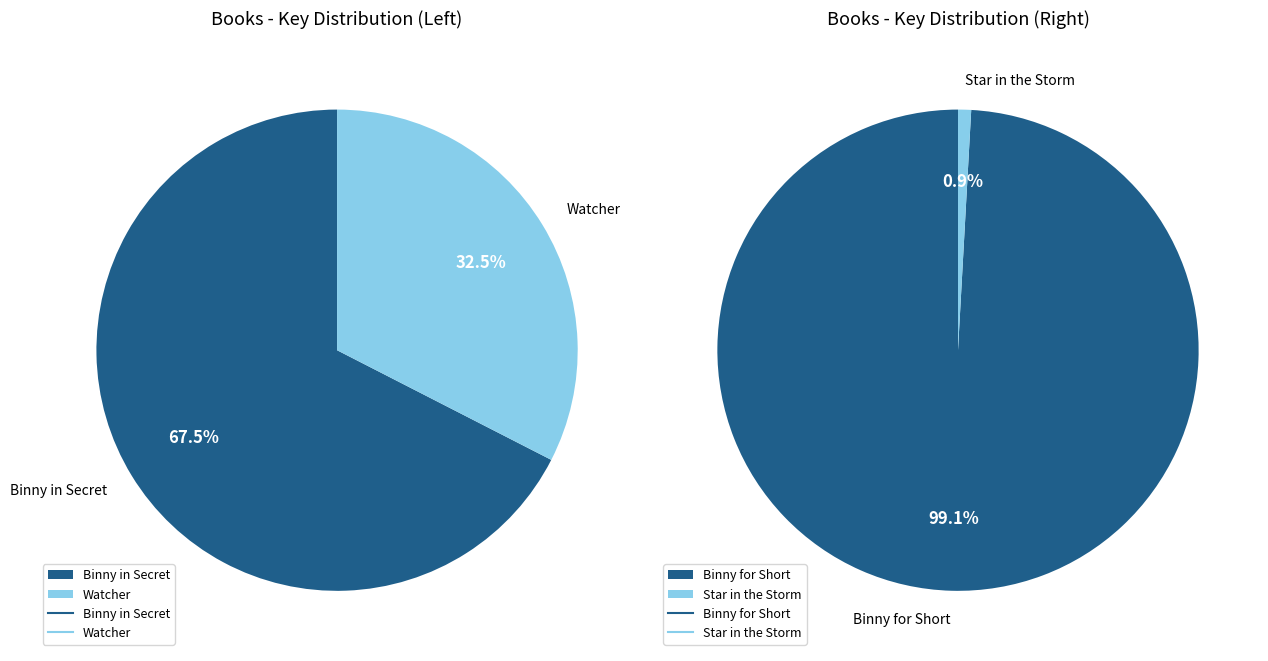

How many slices are in this pie chart?

4